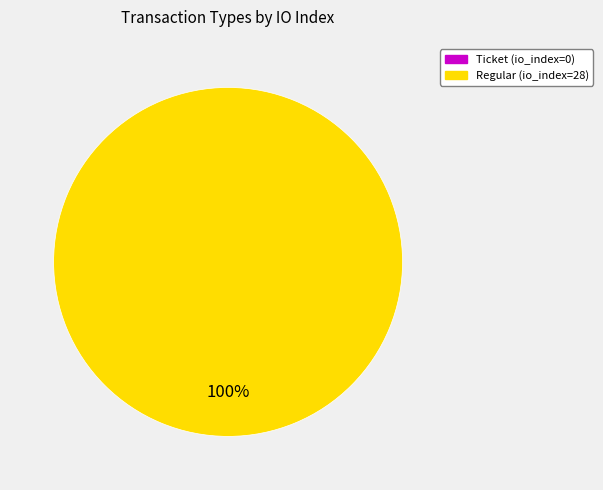

Is there a majority slice in this chart?

Yes